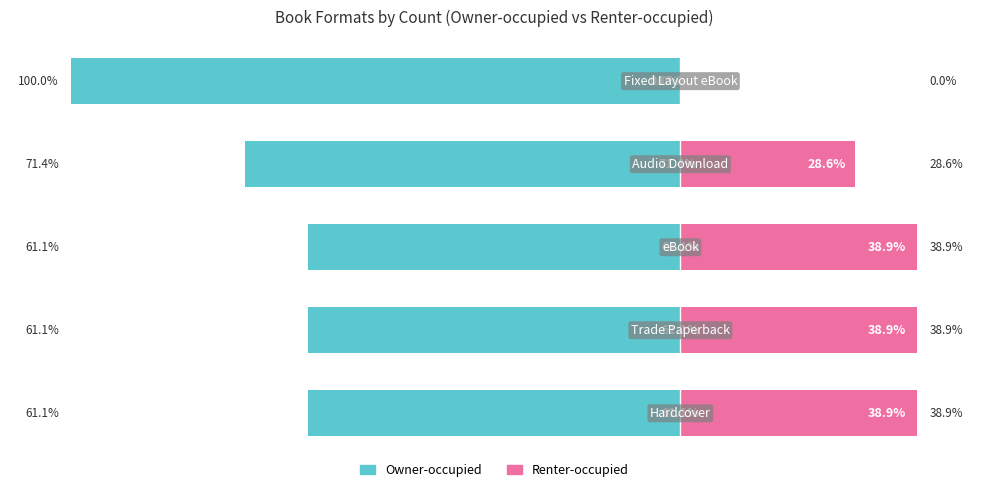

True or false: Renter-occupied has a value of 50.7 at 1.

False